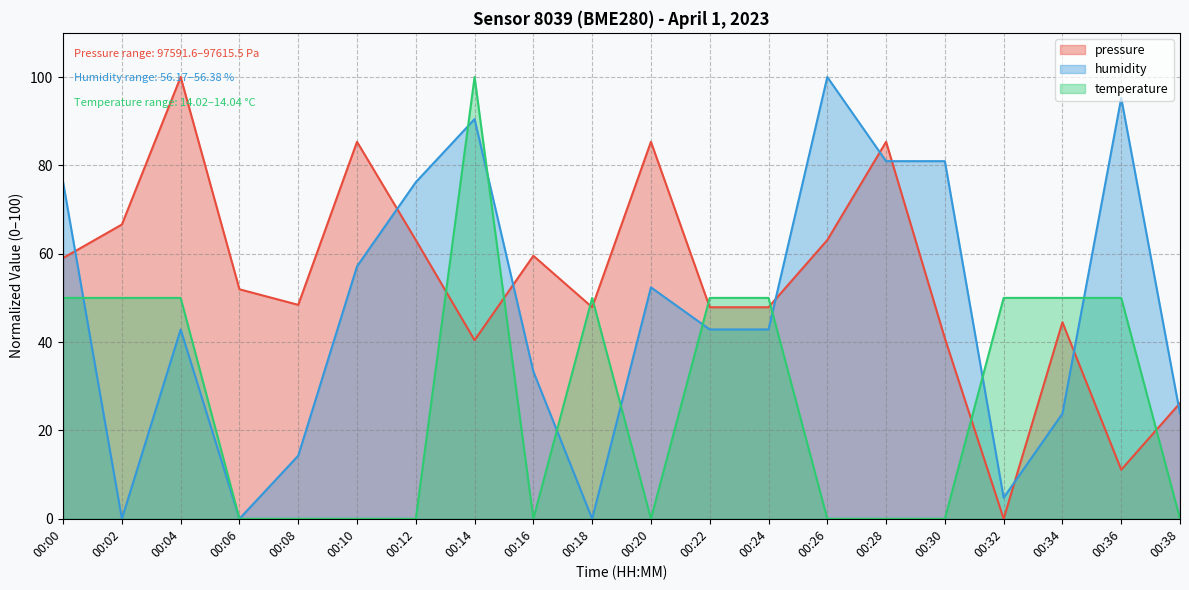

Where is temperature nearest to the value 50?

00:00